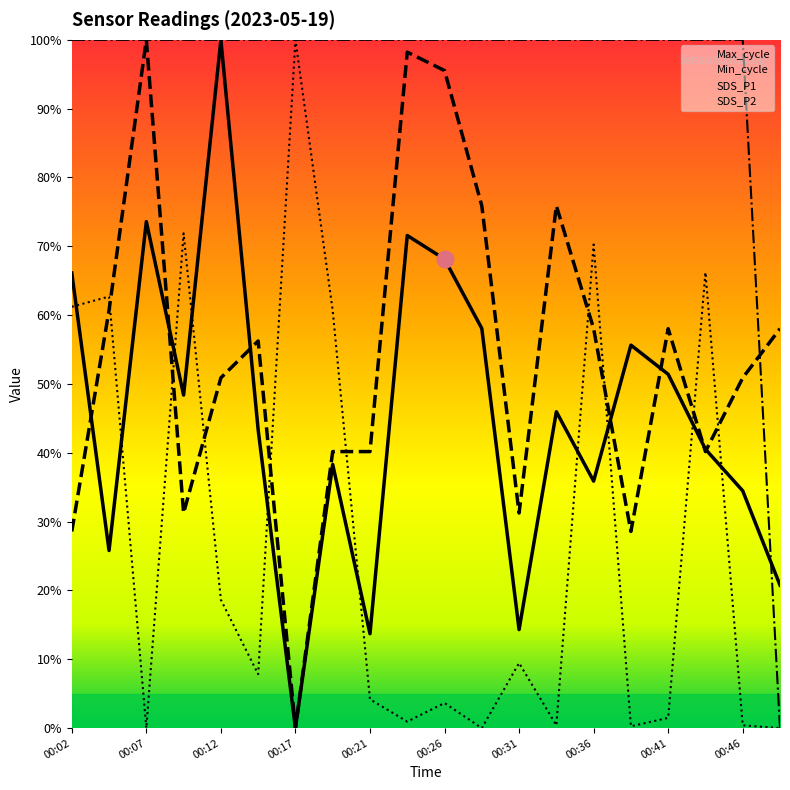

What is the difference between the SDS_P1 values at 00:48 and 00:46?

0.1